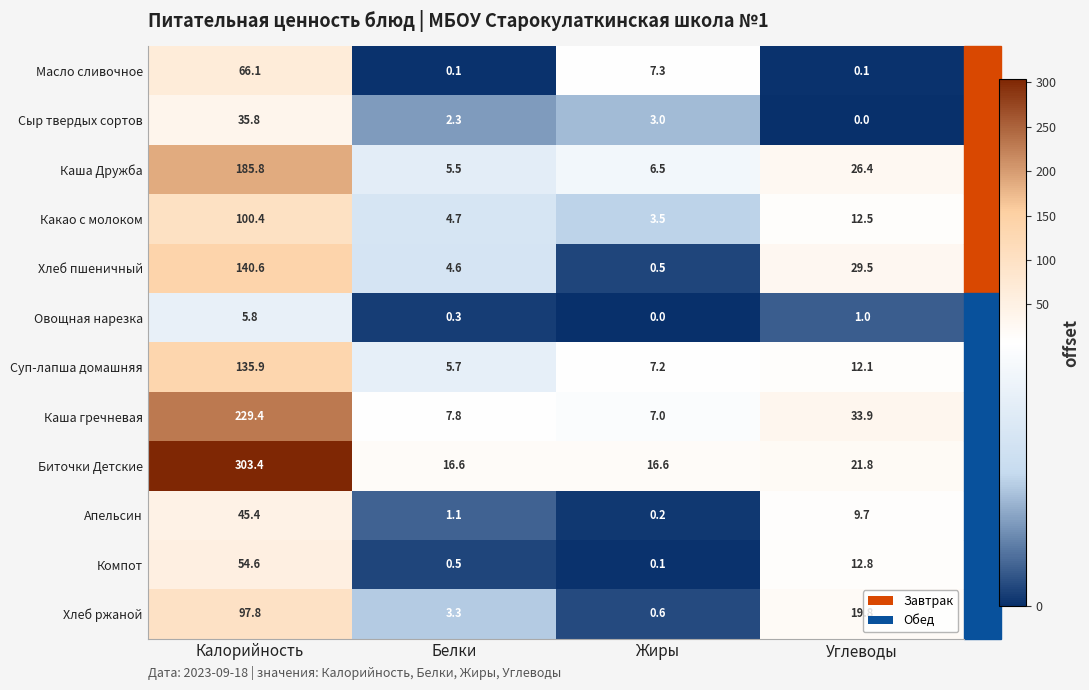

At which category is the sum across all series the highest?

Калорийность